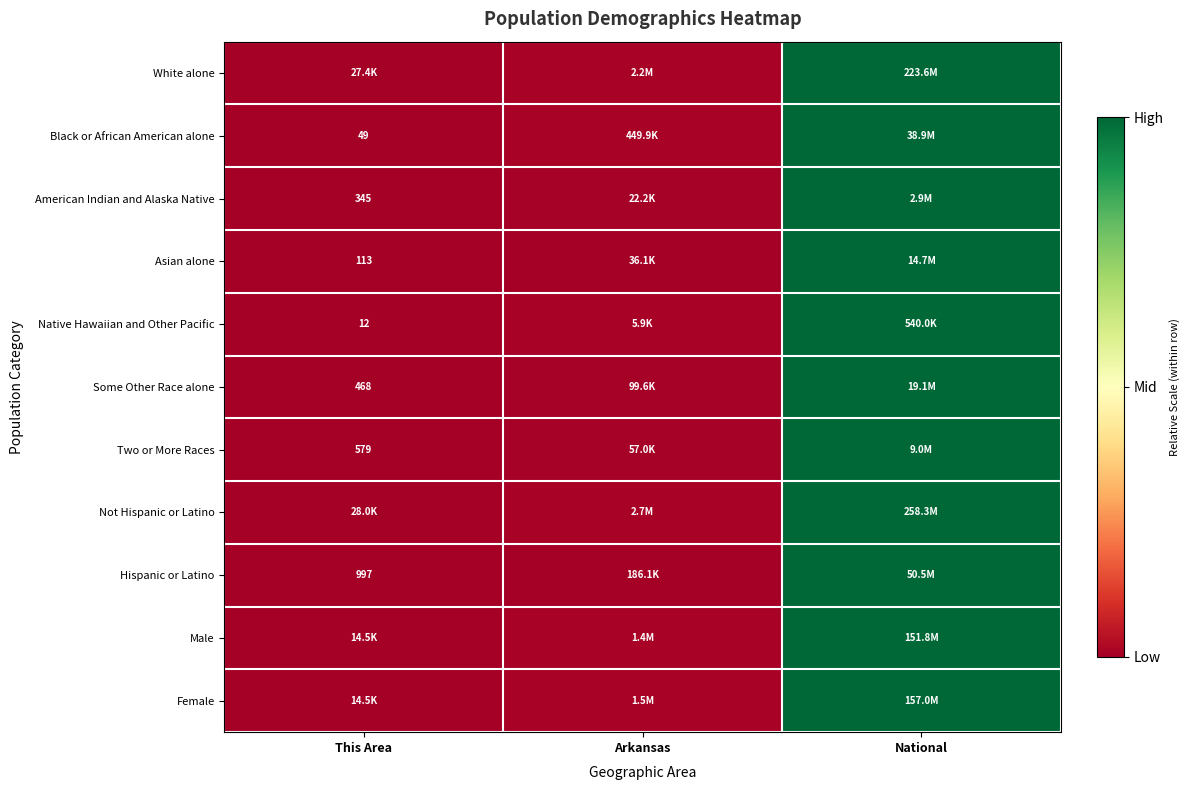

At which category is the sum across all series the highest?

National